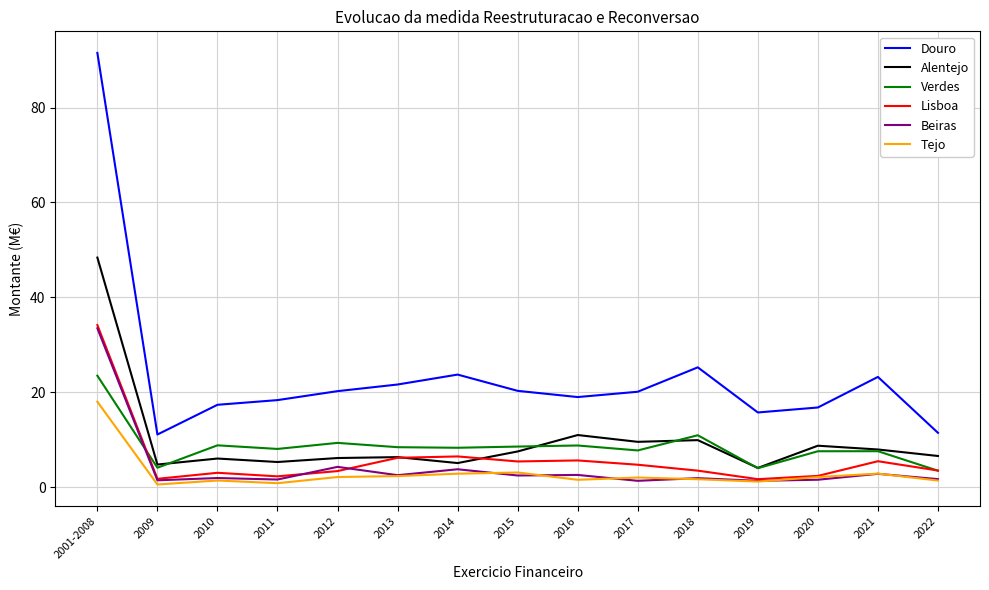

Is this an area chart (filled region under the line)?

No